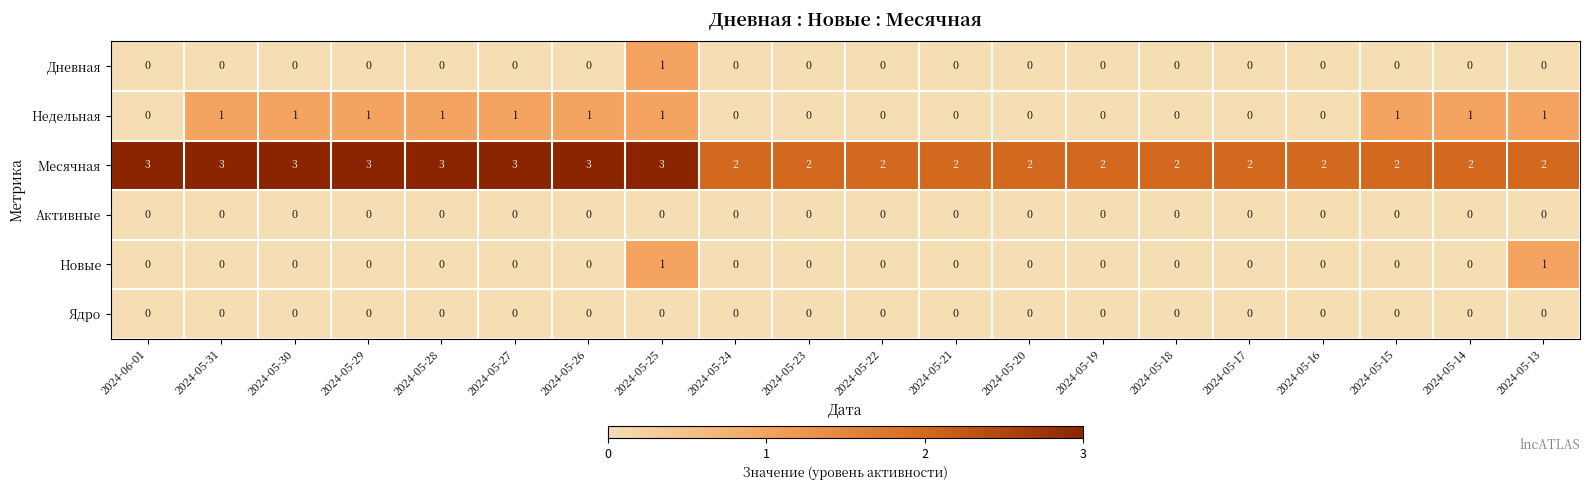

What is the difference between the highest and lowest values at 2024-05-31?

3